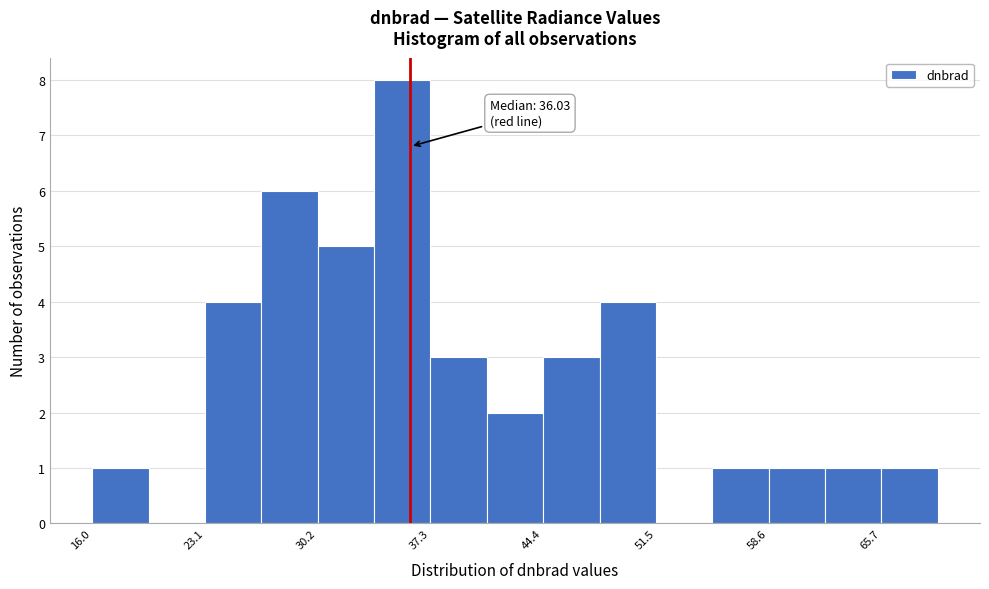

Around what value on the x-axis is the tallest bar? Give the approximate position of its centre, as read against the axis.

36